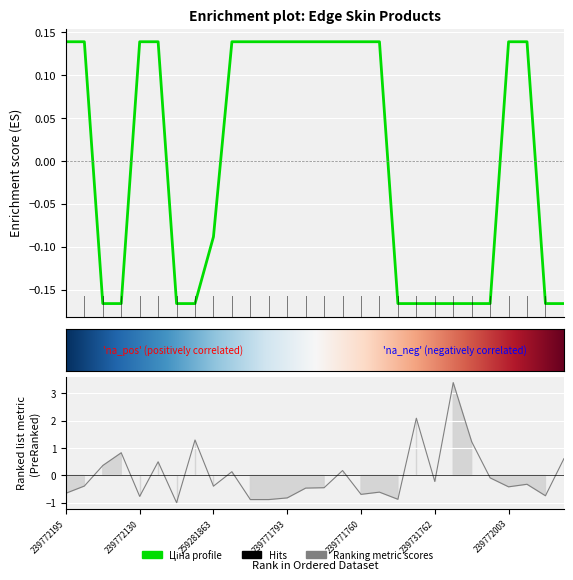

What is the difference between the highest and lowest values at 239771779?

0.6